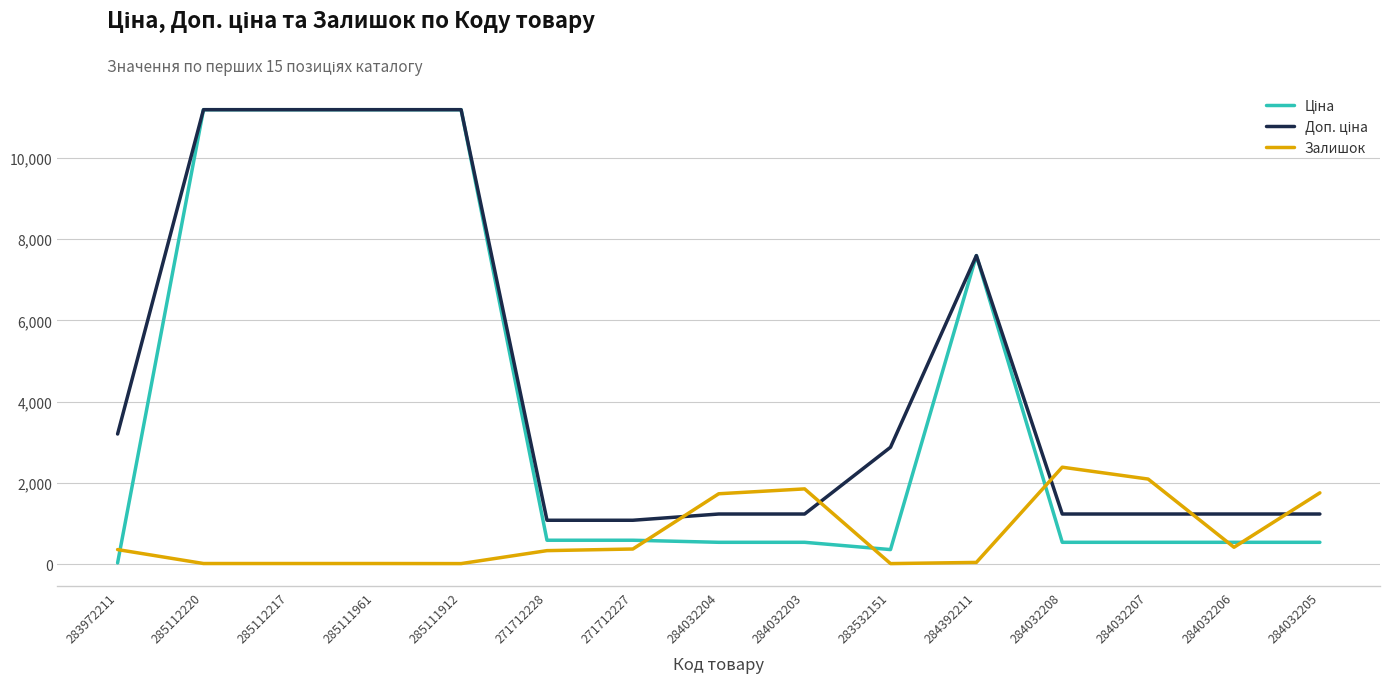

The Залишок series shows 44.0 at 284392211. True or false?

True